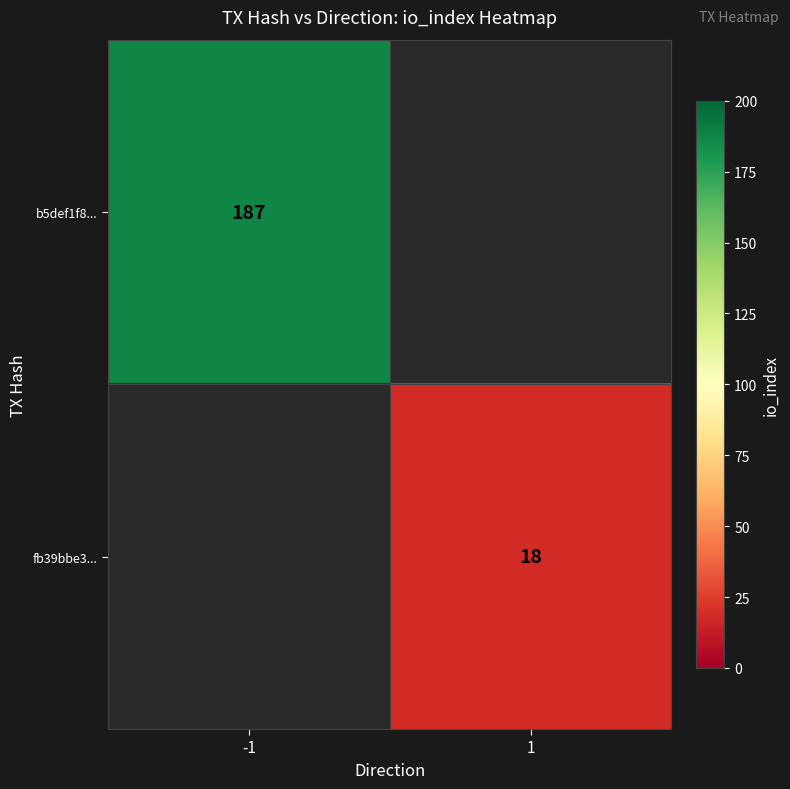

True or false: fb39bbe3... has a value of 5 at 1.

False